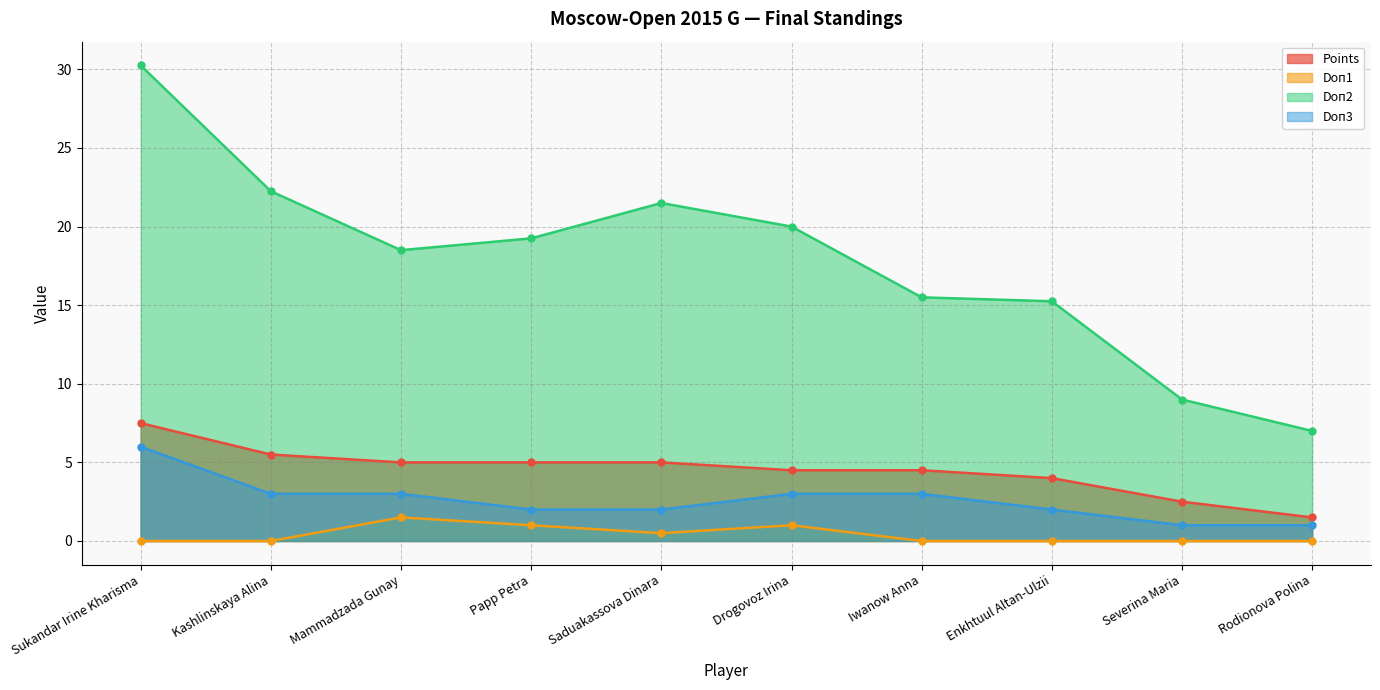

List the labels in order of Doп3 value, smallest first.

Severina Maria, Rodionova Polina, Papp Petra, Saduakassova Dinara, Enkhtuul Altan-Ulzii, Kashlinskaya Alina, Mammadzada Gunay, Drogovoz Irina, Iwanow Anna, Sukandar Irine Kharisma